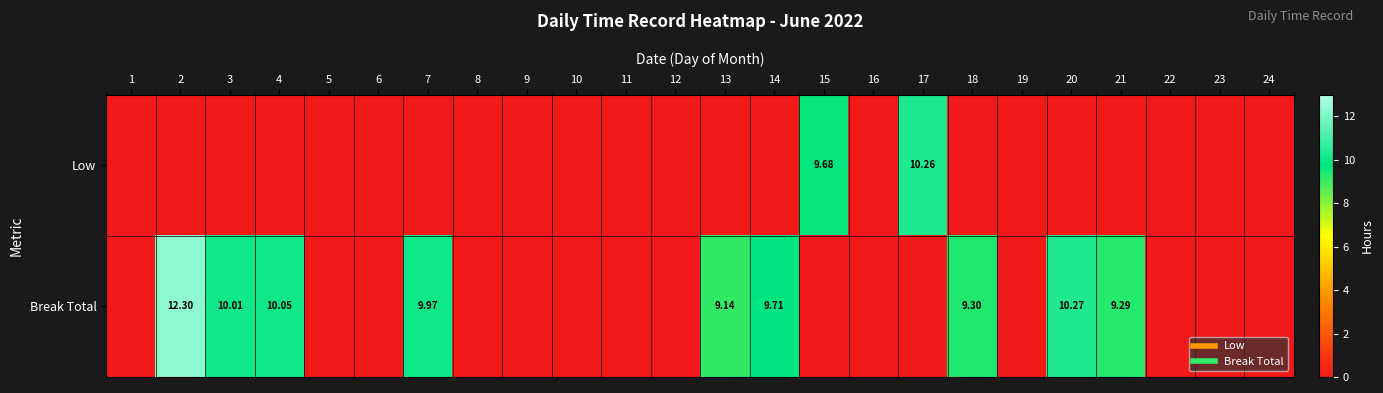

Which series has the largest range (max minus min)?

Break Total